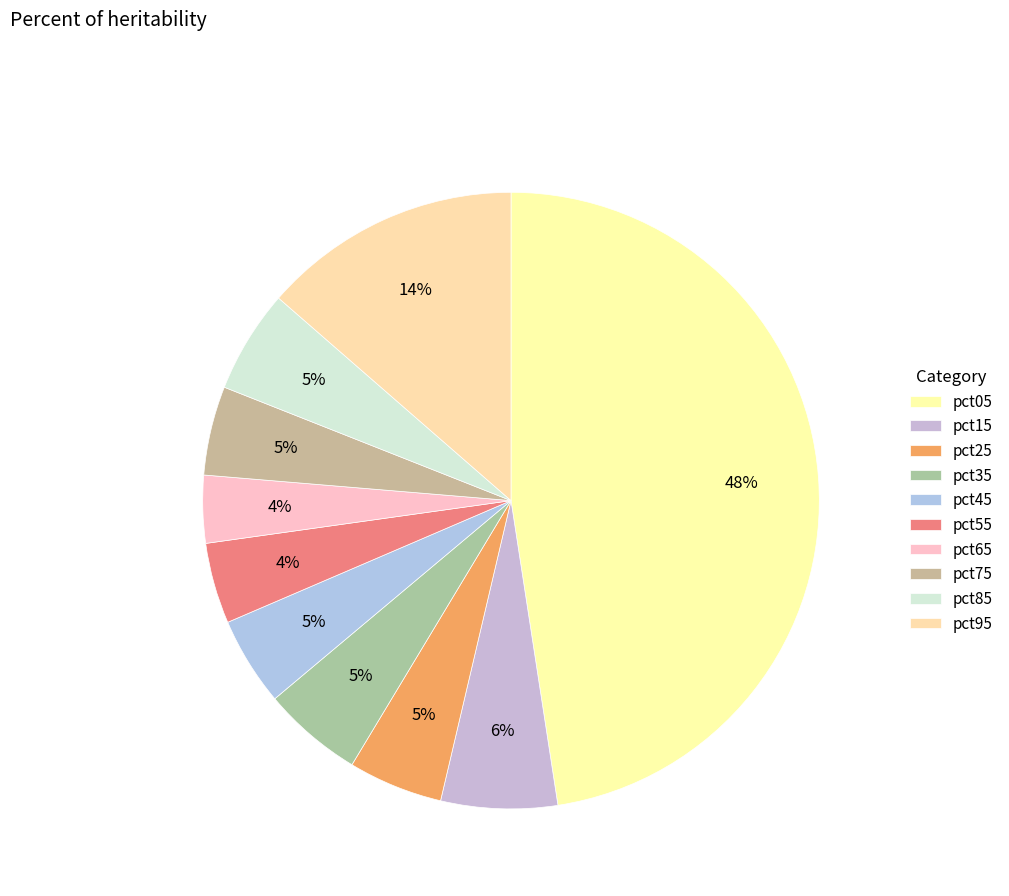

Which category has the smallest portion of the pie?

pct65